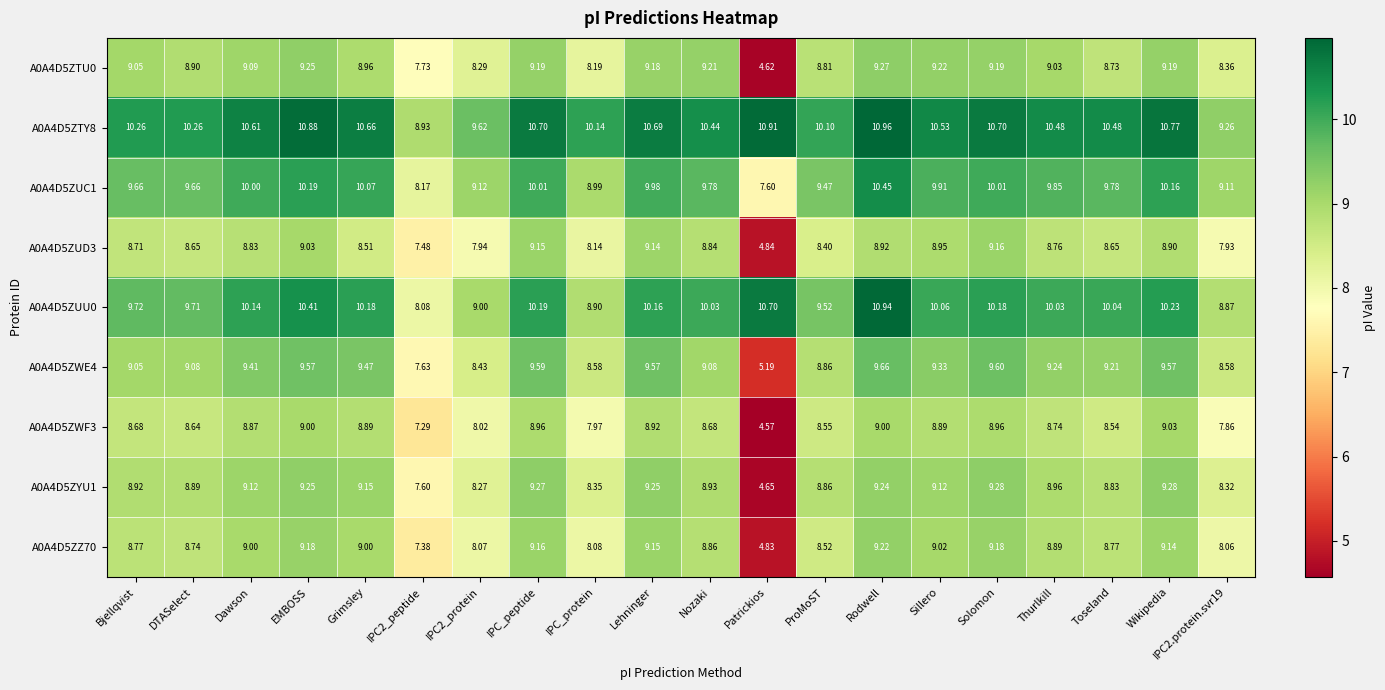

Which category has the lowest value across all series?

Patrickios